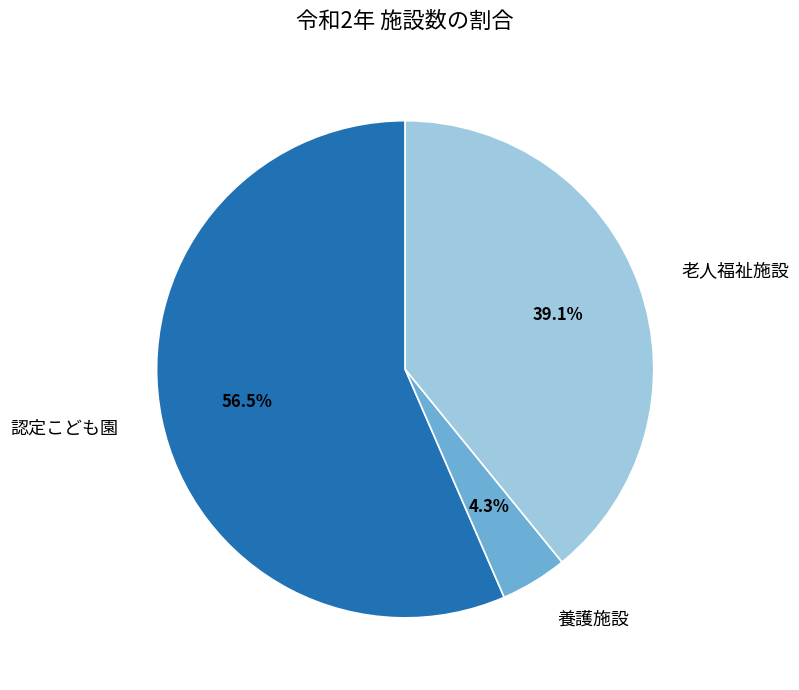

Is there any slice that represents more than half of the pie?

Yes